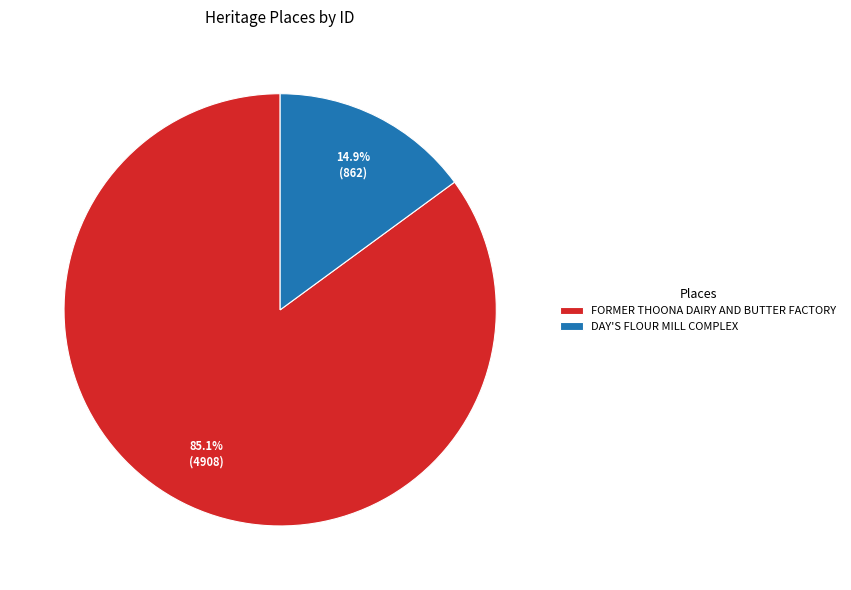

What is the ratio of the value at DAY'S FLOUR MILL COMPLEX to the value at FORMER THOONA DAIRY AND BUTTER FACTORY?

0.2